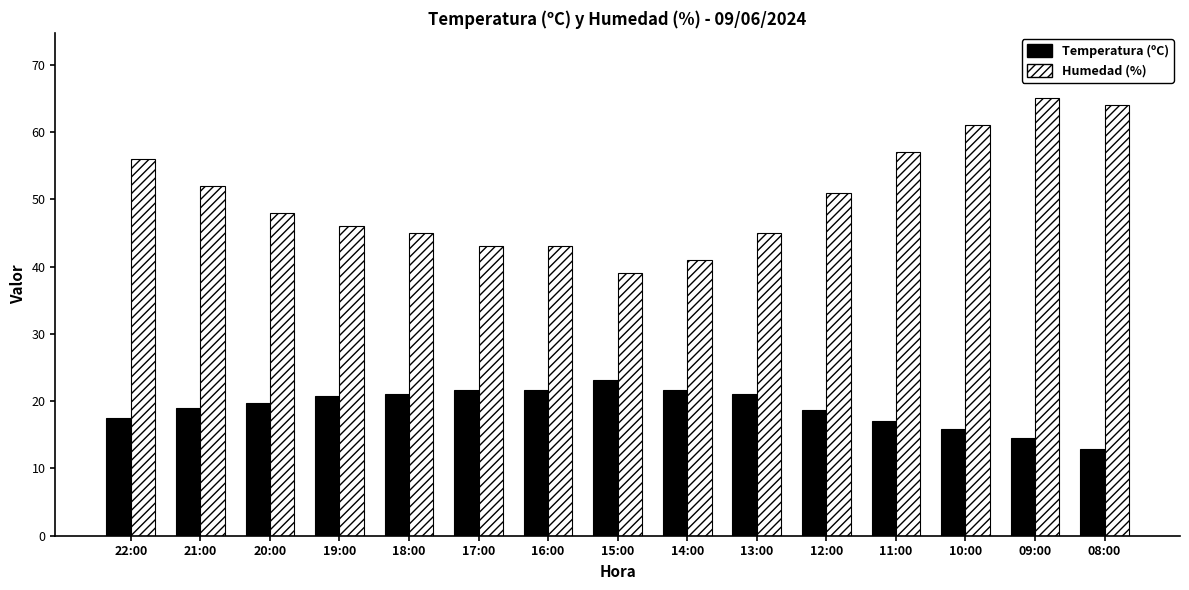

Which series changed the most between 15:00 and 09:00?

Humedad (%)